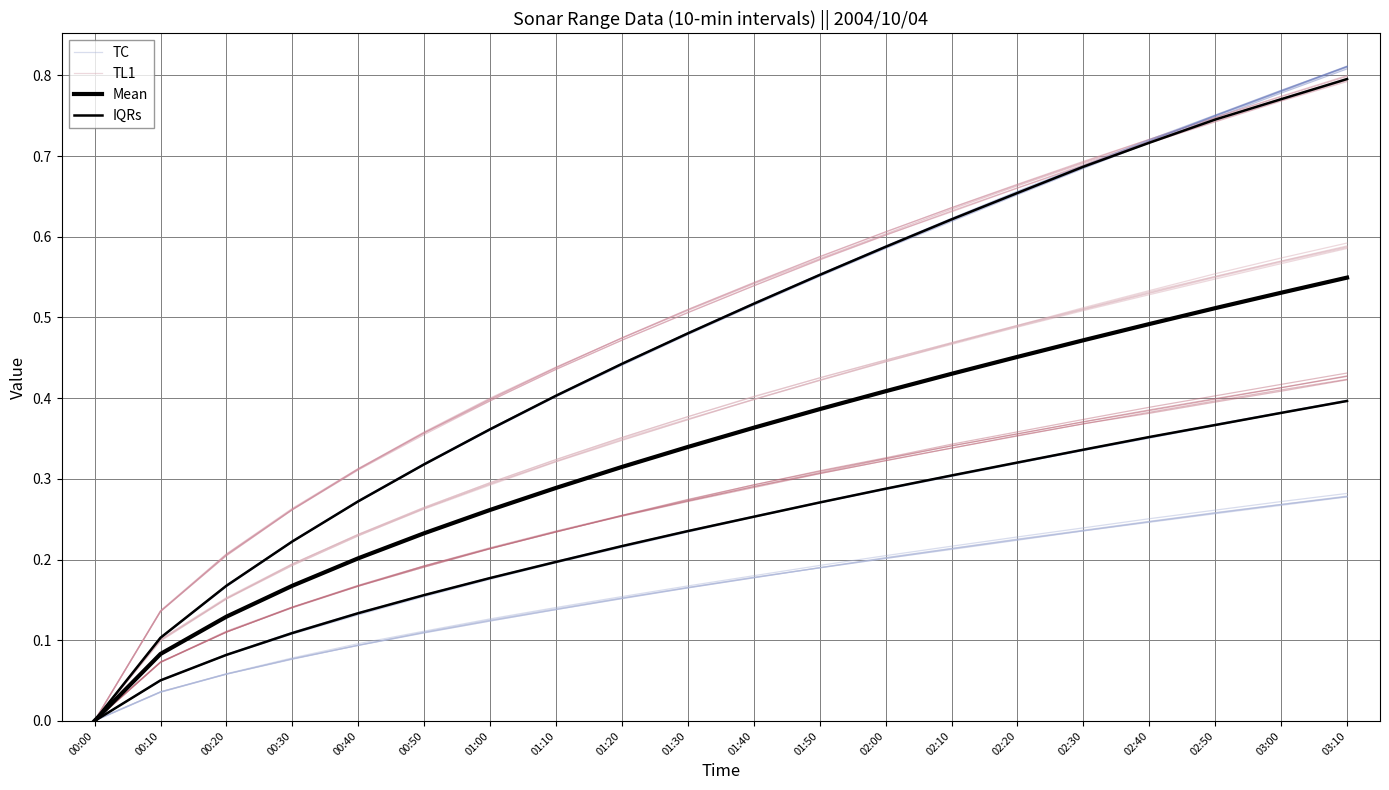

What is the difference between the TL1 values at 00:50 and 01:20?

0.1